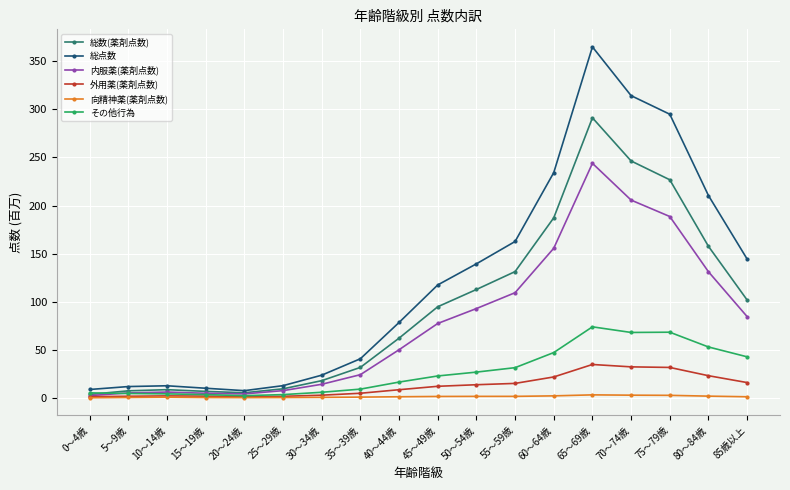

What is the maximum value shown in the chart?

365.0